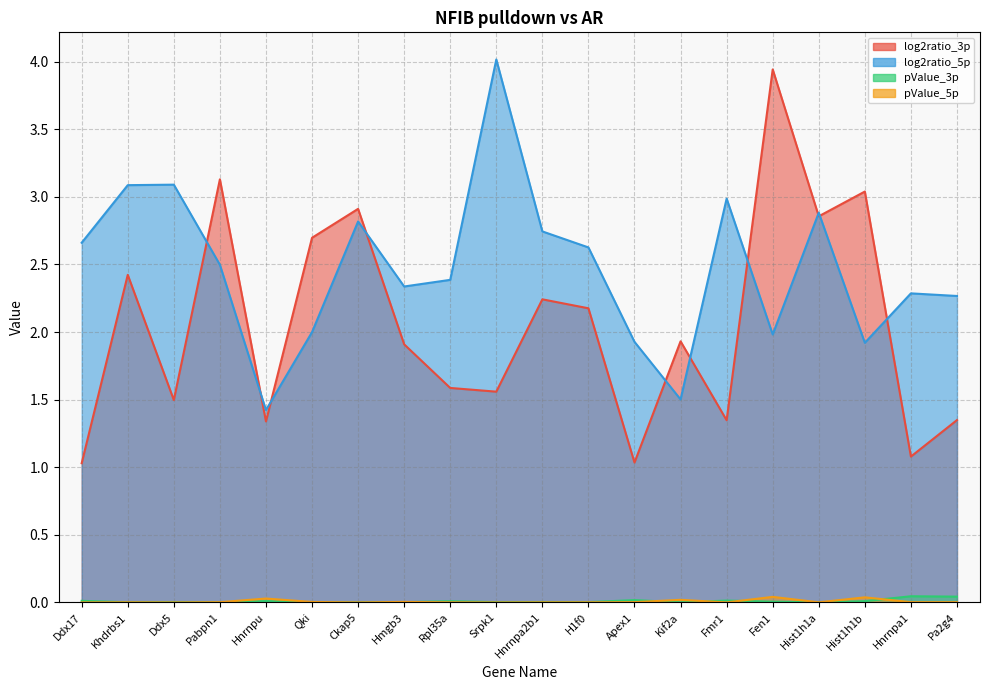

Reading right to left, transcribe all the data shown in this chart.

log2ratio_3p: Pa2g4=1.3	Hnrnpa1=1.1	Hist1h1b=3.0	Hist1h1a=2.9	Fen1=3.9	Fmr1=1.3	Kif2a=1.9	Apex1=1.0	H1f0=2.2	Hnrnpa2b1=2.2	Srpk1=1.6	Rpl35a=1.6	Hmgb3=1.9	Ckap5=2.9	Qki=2.7	Hnrnpu=1.3	Pabpn1=3.1	Ddx5=1.5	Khdrbs1=2.4	Ddx17=1.0
log2ratio_5p: Pa2g4=2.3	Hnrnpa1=2.3	Hist1h1b=1.9	Hist1h1a=2.9	Fen1=2.0	Fmr1=3.0	Kif2a=1.5	Apex1=1.9	H1f0=2.6	Hnrnpa2b1=2.7	Srpk1=4.0	Rpl35a=2.4	Hmgb3=2.3	Ckap5=2.8	Qki=2.0	Hnrnpu=1.4	Pabpn1=2.5	Ddx5=3.1	Khdrbs1=3.1	Ddx17=2.7
pValue_3p: Pa2g4=0.0	Hnrnpa1=0.0	Hist1h1b=0.0	Hist1h1a=0.0	Fen1=0.0	Fmr1=0.0	Kif2a=0.0	Apex1=0.0	H1f0=0.0	Hnrnpa2b1=0.0	Srpk1=0.0	Rpl35a=0.0	Hmgb3=0.0	Ckap5=0.0	Qki=0.0	Hnrnpu=0.0	Pabpn1=0.0	Ddx5=0.0	Khdrbs1=0.0	Ddx17=0.0
pValue_5p: Pa2g4=0.0	Hnrnpa1=0.0	Hist1h1b=0.0	Hist1h1a=0.0	Fen1=0.0	Fmr1=0.0	Kif2a=0.0	Apex1=0.0	H1f0=0.0	Hnrnpa2b1=0.0	Srpk1=0.0	Rpl35a=0.0	Hmgb3=0.0	Ckap5=0.0	Qki=0.0	Hnrnpu=0.0	Pabpn1=0.0	Ddx5=0.0	Khdrbs1=0.0	Ddx17=0.0